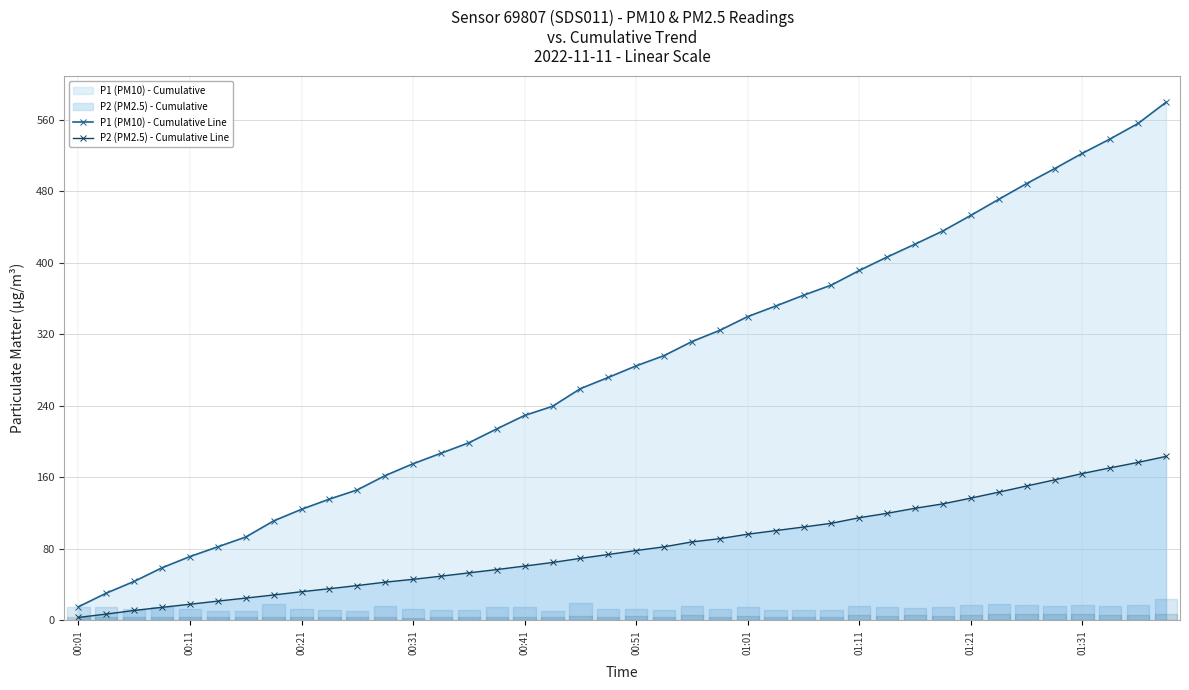

The value of P1 (PM10) - Cumulative Line at 01:31 is 717.8. True or false?

False